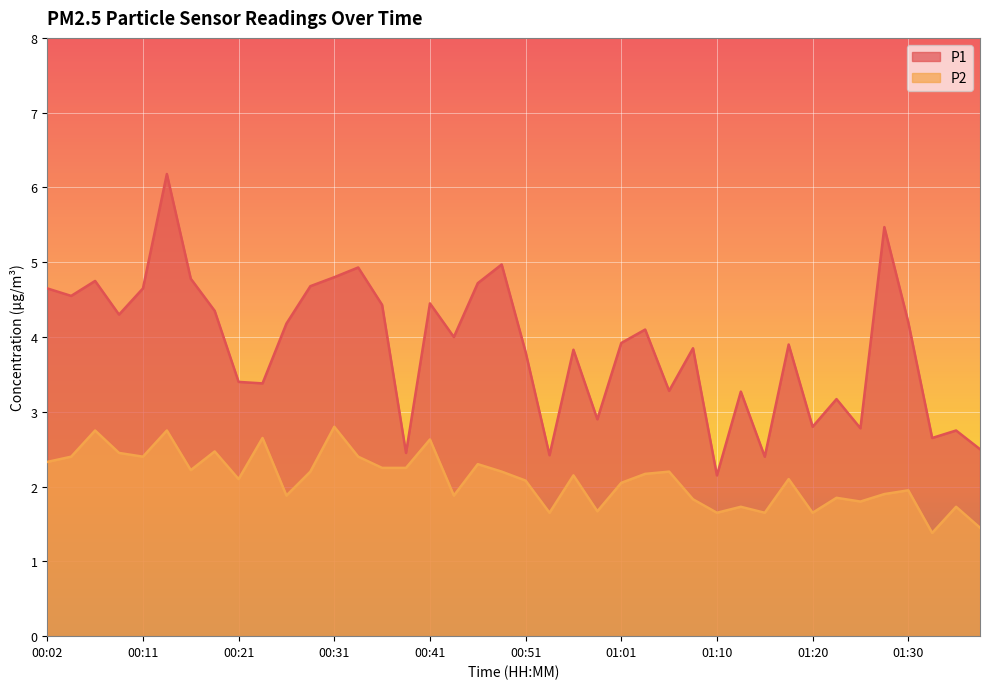

True or false: P1 and P2 intersect in this chart.

False